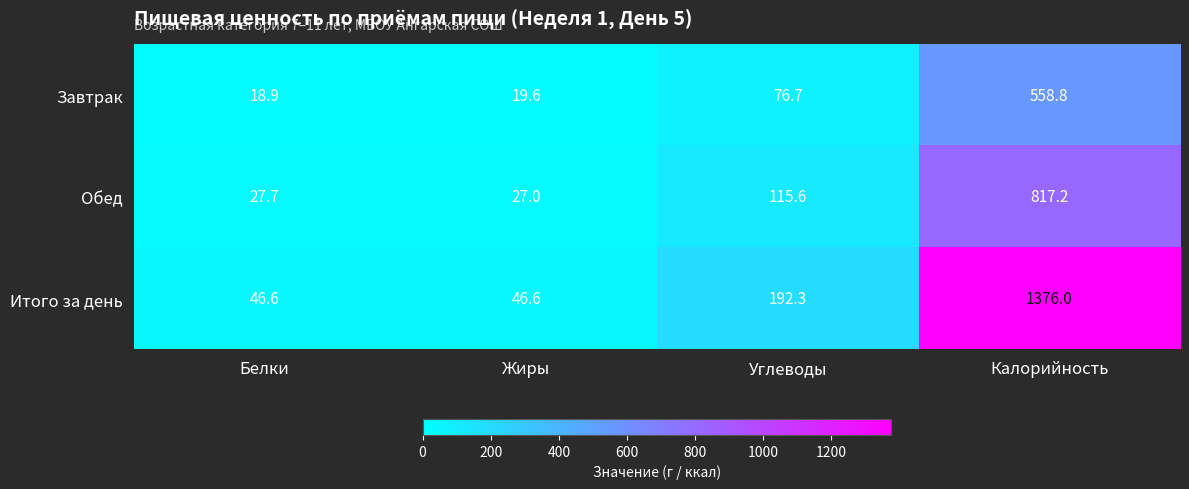

Reading left to right, transcribe all the data shown in this chart.

Завтрак: Белки=18.9	Жиры=19.6	Углеводы=76.7	Калорийность=558.8
Обед: Белки=27.7	Жиры=27.0	Углеводы=115.6	Калорийность=817.2
Итого за день: Белки=46.6	Жиры=46.6	Углеводы=192.3	Калорийность=1376.0